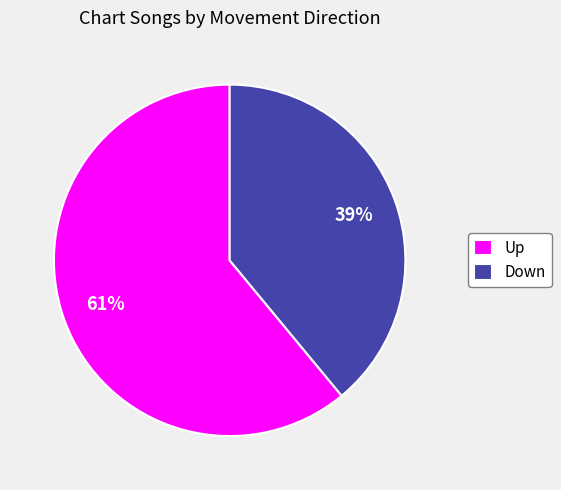

Rank the categories by value from lowest to highest.

Down, Up